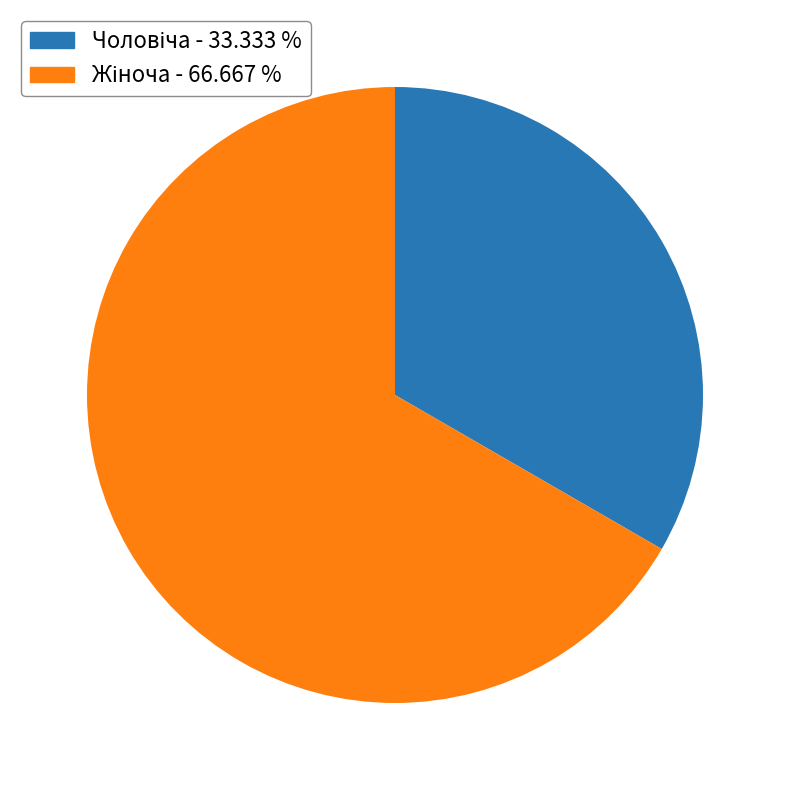

Does any single category account for the majority?

Yes